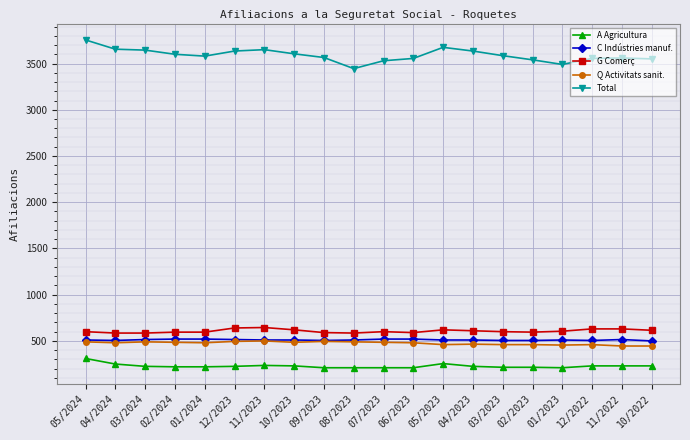

True or false: G Comerç has more than 0 interior local peaks.

True